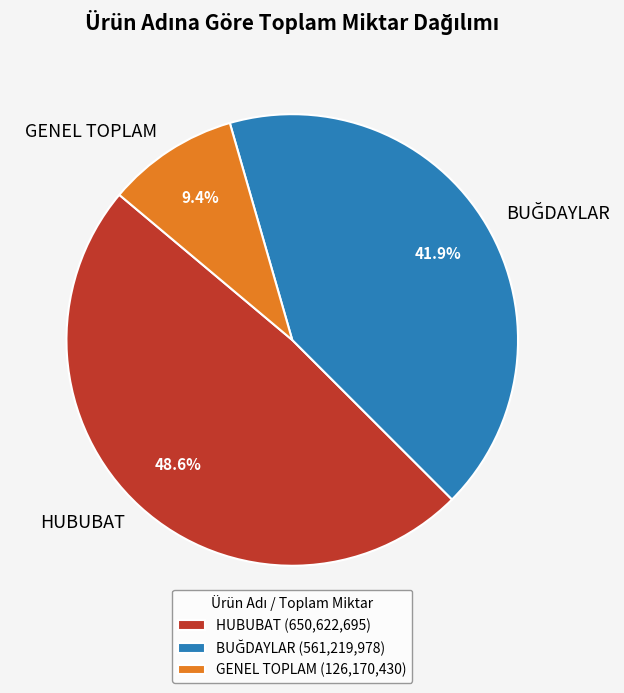

Is there a majority slice in this chart?

No